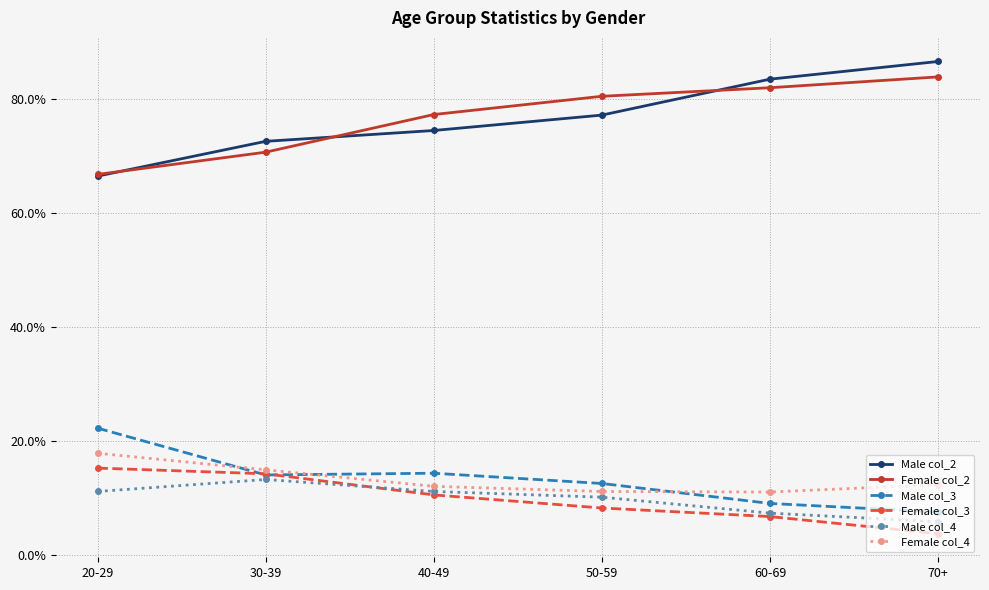

Between 50-59 and 70+, which series saw the biggest shift?

Male col_2